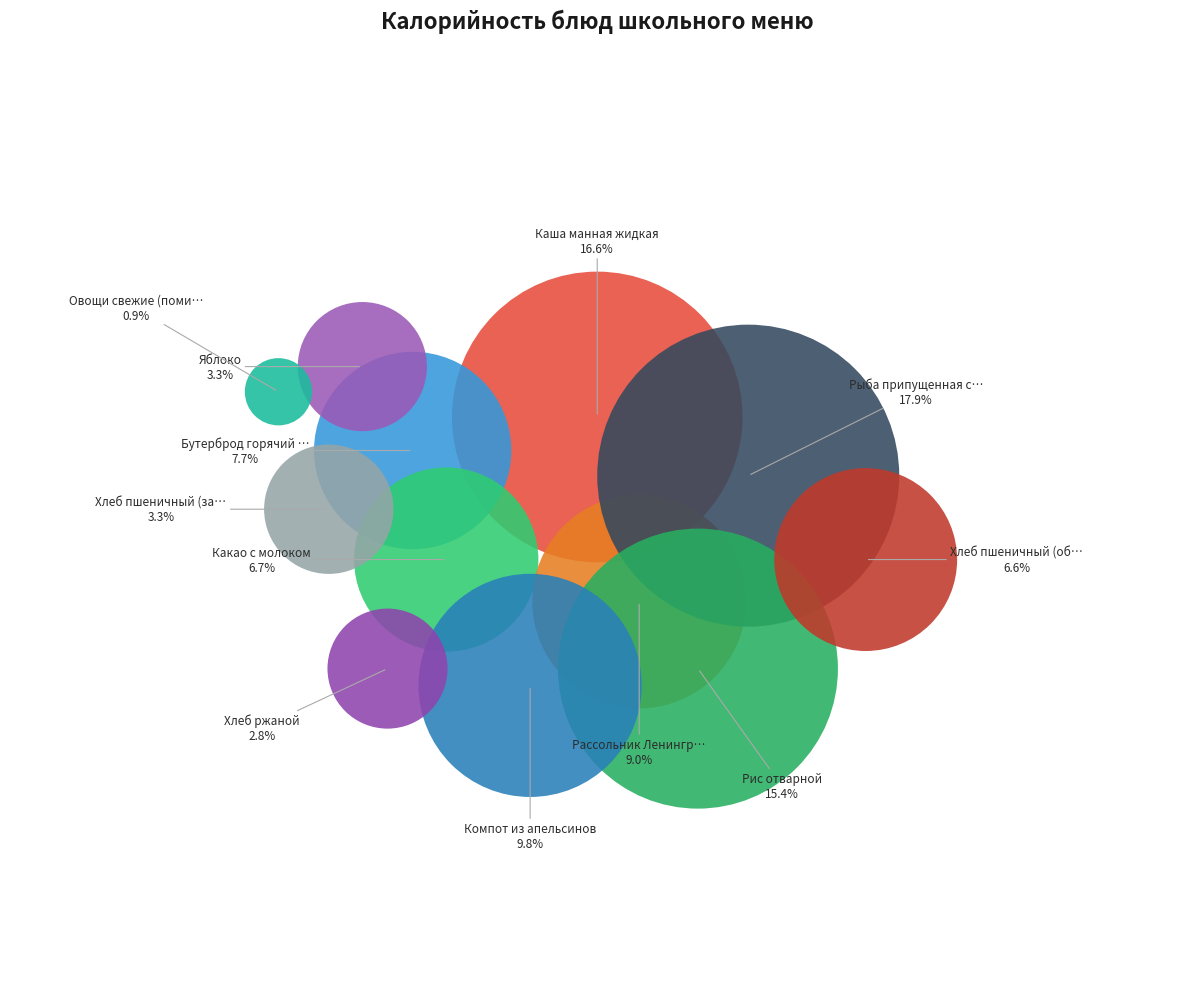

What is the change in value from Каша манная жидкая to Яблоко?

-191.9